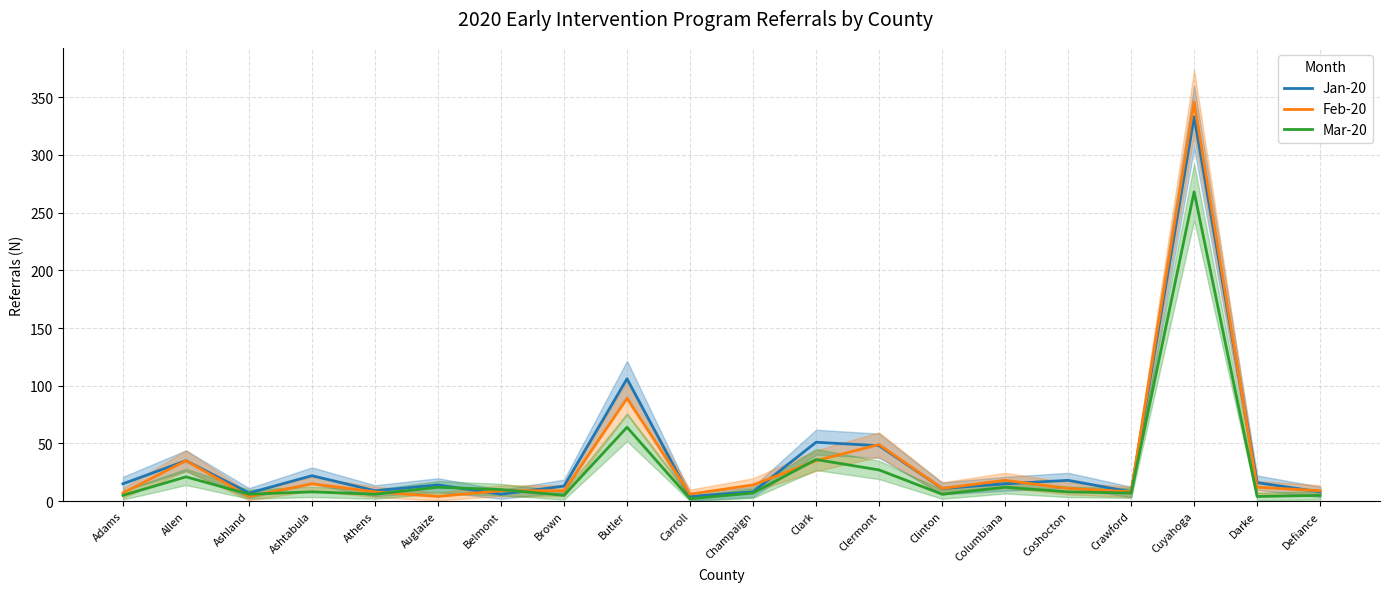

Reading left to right, extract all data points from this chart.

Jan-20: 15	35	7	22	9	14	6	13	106	4	8	51	48	11	15	18	8	333	16	8
Feb-20: 7	35	4	15	8	4	9	9	89	6	14	35	49	11	18	11	8	346	12	9
Mar-20: 5	21	6	8	6	12	10	5	64	2	7	36	27	6	12	8	7	268	4	5